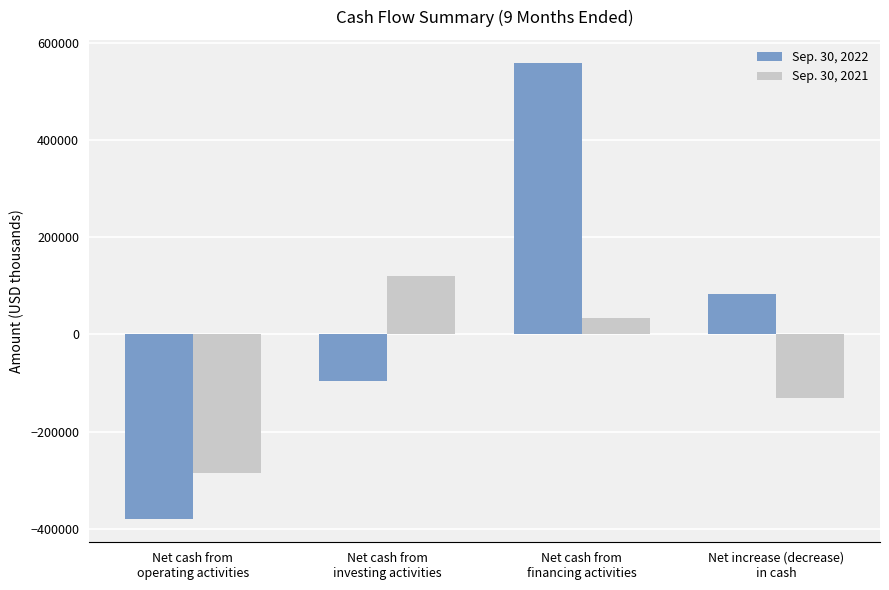

What is the sum of the Sep. 30, 2022 values at Net cash from
operating activities and Net increase (decrease)
in cash?

-298683